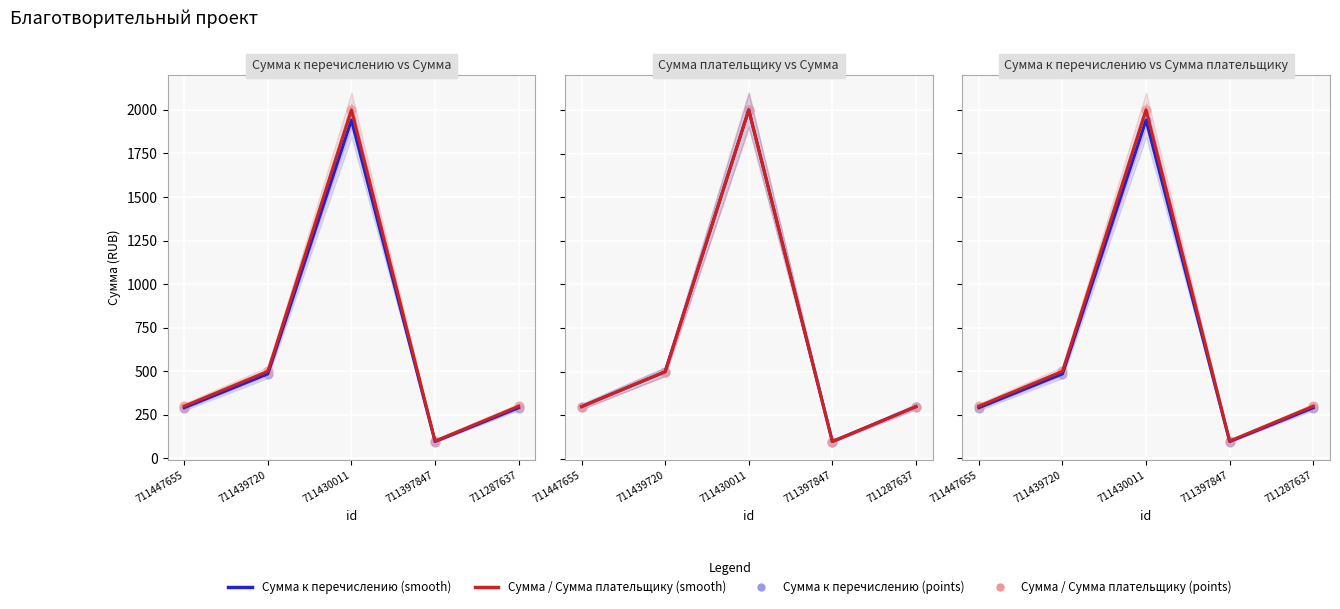

At how many categories does at least one series exceed 1435?

1